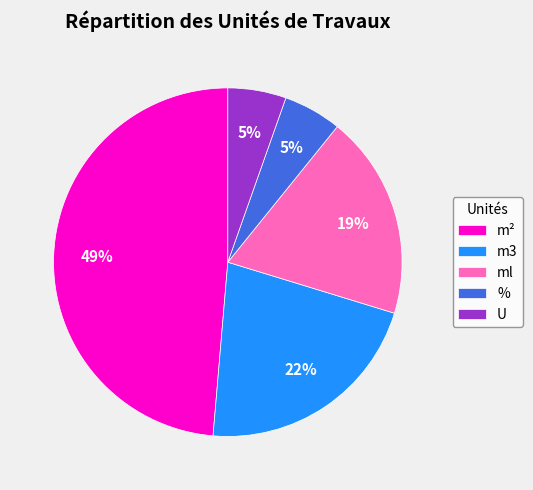

Do U and m3 together represent more than half of the pie?

No